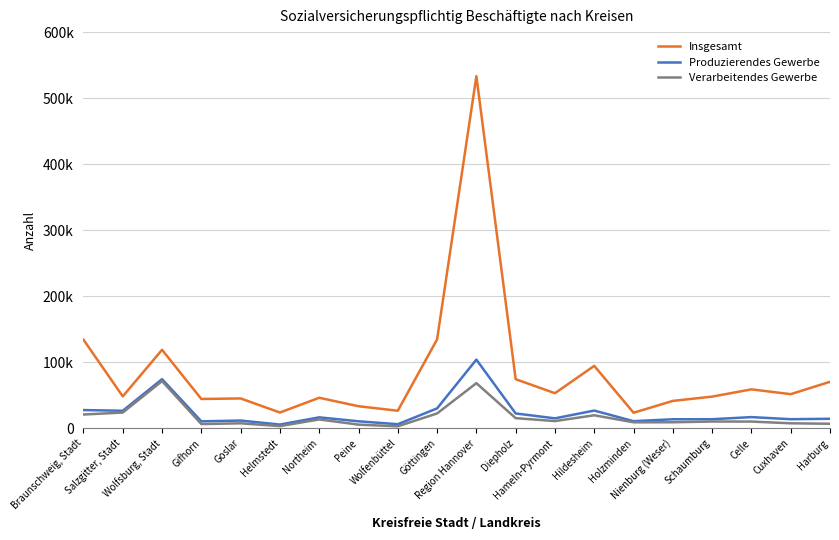

Reading right to left, what are all the values shown in this chart?

Insgesamt: 70363	51632	58904	47919	41410	23508	94500	53081	74304	533327	134622	26516	33352	46162	23821	45146	44327	118814	48236	134152
Produzierendes Gewerbe: 14346	13695	16876	13673	13609	10710	26773	15002	22405	103955	30085	6118	10518	16505	5579	11655	10465	74317	26479	27540
Verarbeitendes Gewerbe: 6811	7493	10136	10180	9062	9018	19646	10862	15288	68287	22418	2930	5489	13334	3250	7487	6351	71427	23755	20809